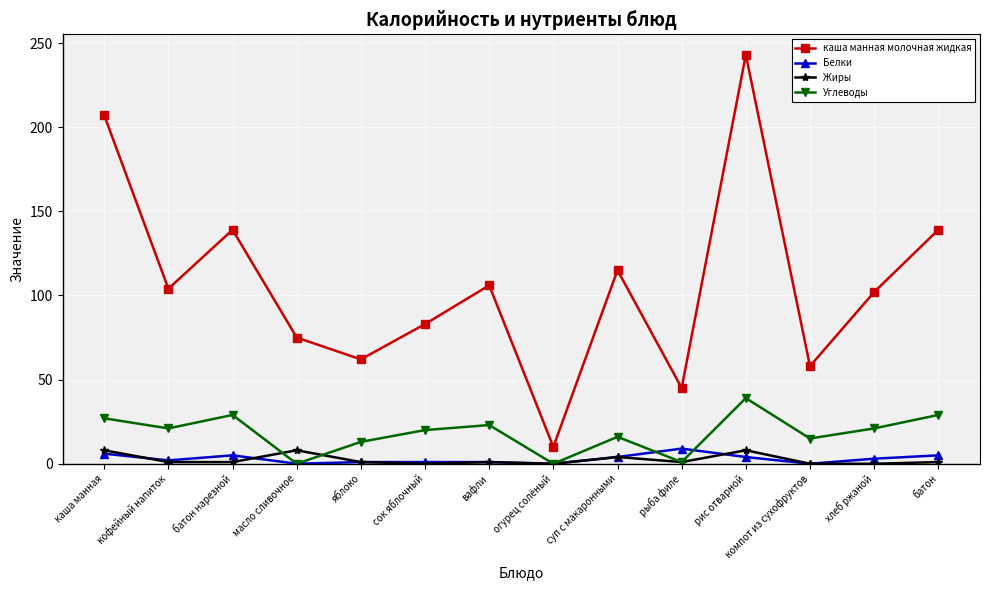

Where is Жиры nearest to the value 4?

суп с макаронными